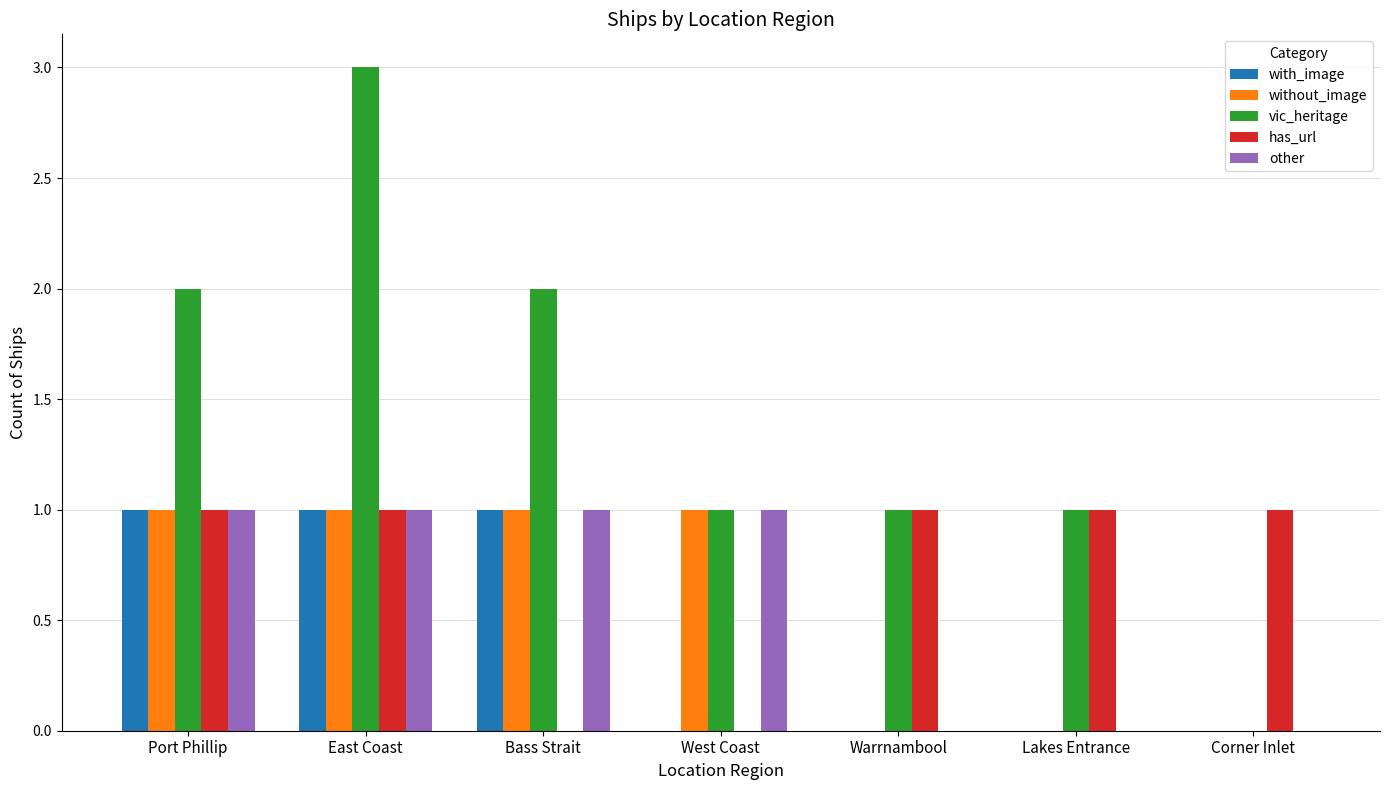

Reading left to right, extract all data points from this chart.

with_image: Port Phillip=1	East Coast=1	Bass Strait=1	West Coast=0	Warrnambool=0	Lakes Entrance=0	Corner Inlet=0
without_image: Port Phillip=1	East Coast=1	Bass Strait=1	West Coast=1	Warrnambool=0	Lakes Entrance=0	Corner Inlet=0
vic_heritage: Port Phillip=2	East Coast=3	Bass Strait=2	West Coast=1	Warrnambool=1	Lakes Entrance=1	Corner Inlet=0
has_url: Port Phillip=1	East Coast=1	Bass Strait=0	West Coast=0	Warrnambool=1	Lakes Entrance=1	Corner Inlet=1
other: Port Phillip=1	East Coast=1	Bass Strait=1	West Coast=1	Warrnambool=0	Lakes Entrance=0	Corner Inlet=0